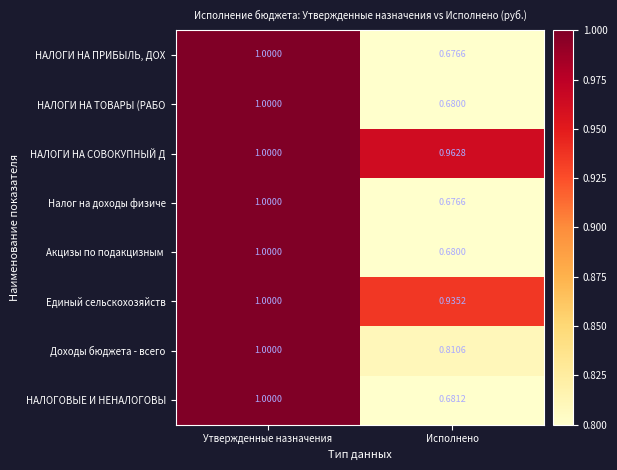

List the labels in order of НАЛОГОВЫЕ И НЕНАЛОГОВЫ value, smallest first.

Исполнено, Утвержденные назначения